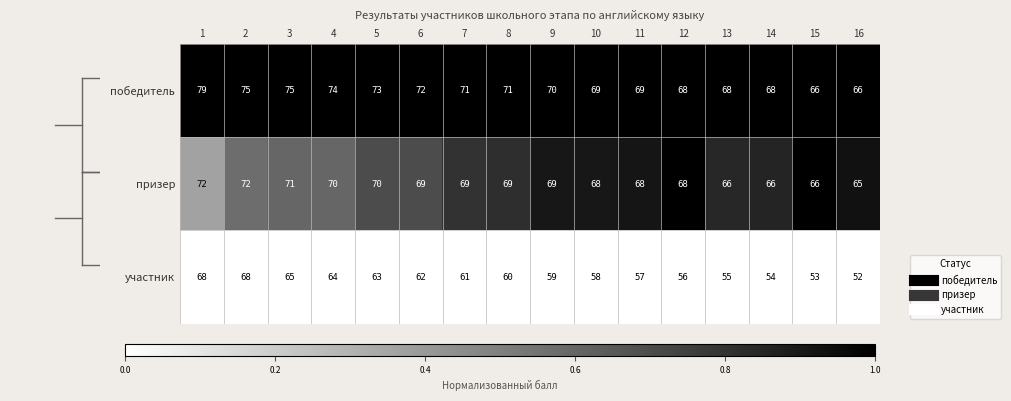

Which label corresponds to the largest value in the chart?

1